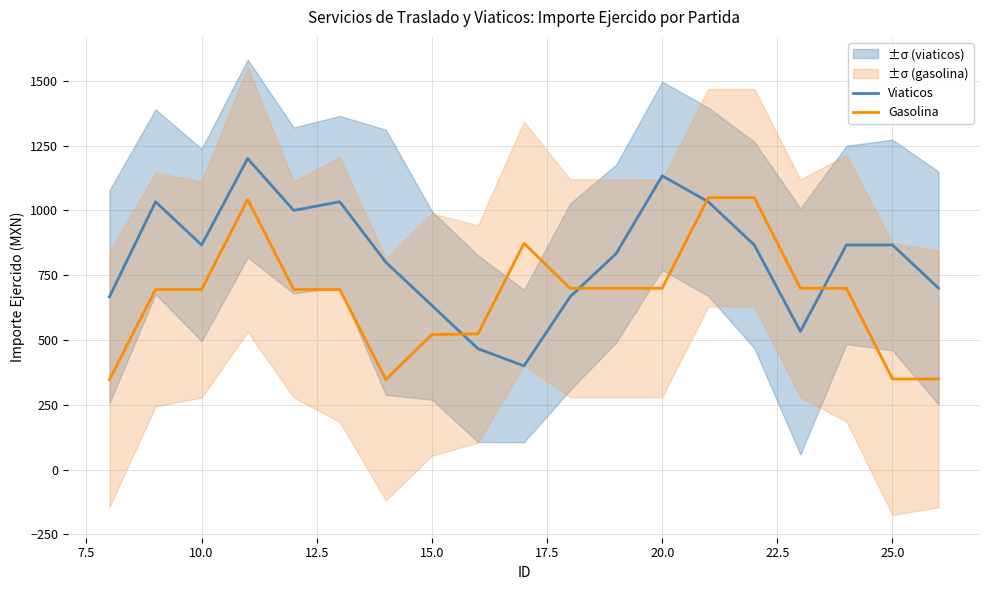

How many lines are shown in the chart?

2